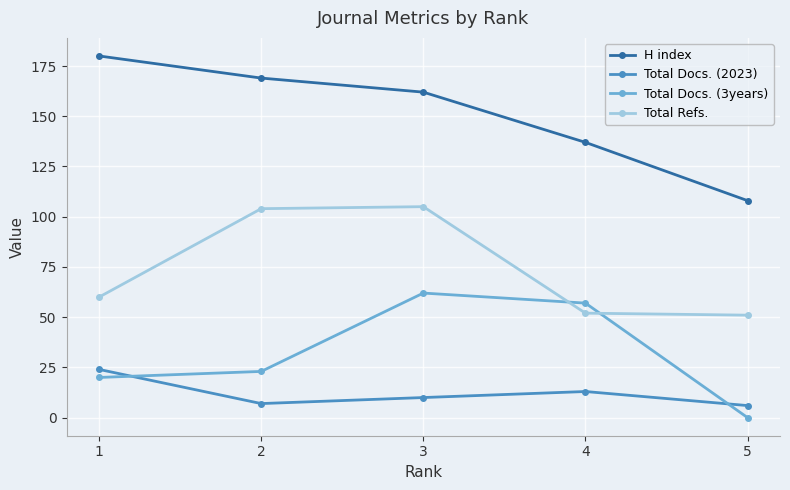

At 5, list the series in order from smallest to largest.

Total Docs. (3years), Total Docs. (2023), Total Refs., H index